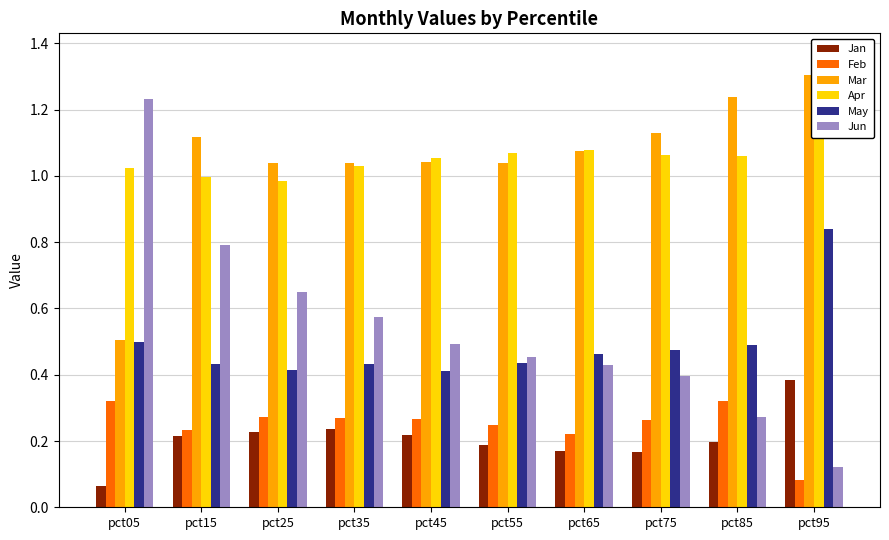

What is the difference between the maximum and minimum values in the May series?

0.4